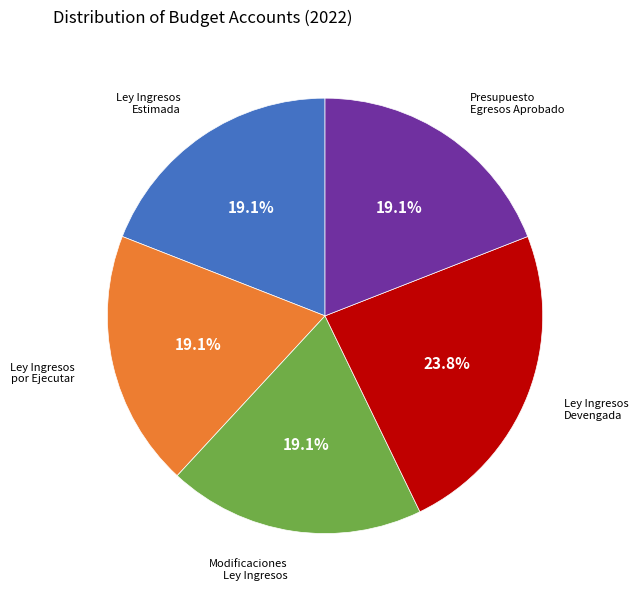

Is there a majority slice in this chart?

No